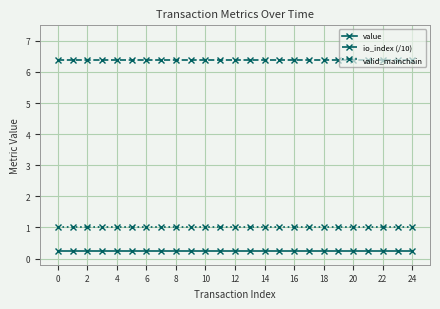

What is the value of the valid_mainchain point at the 8th from the left?

1.0